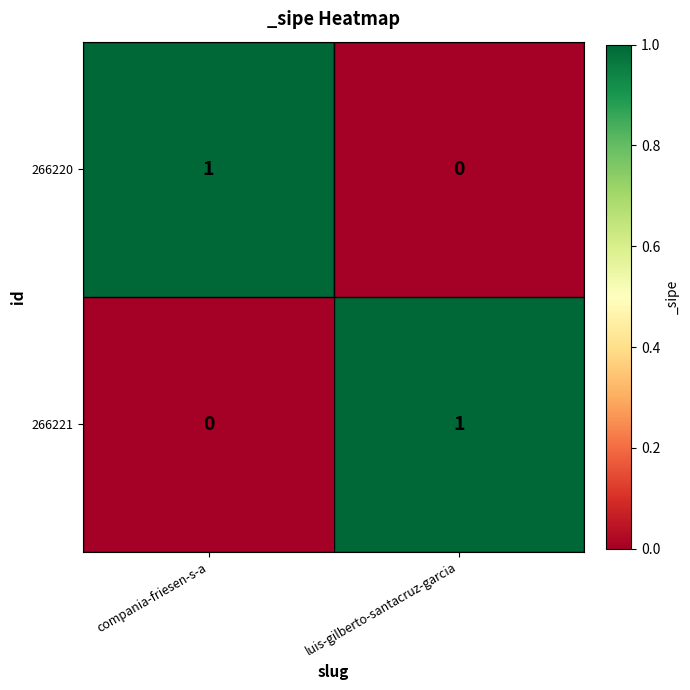

Reading left to right, extract all data points from this chart.

266220: 1	0
266221: 0	1